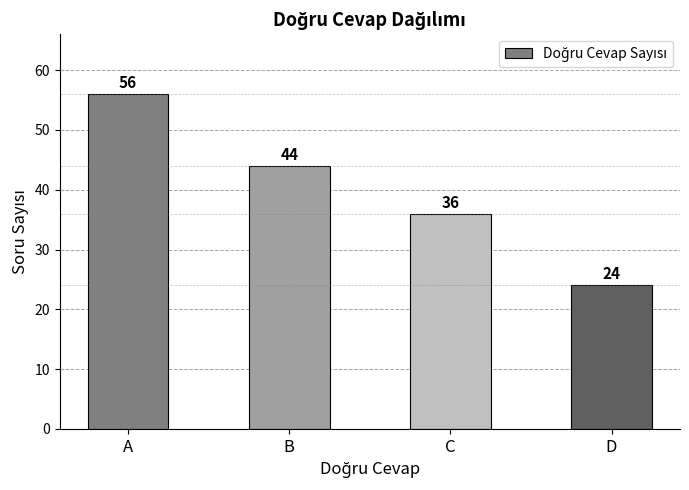

Which has a higher value, A or C?

A